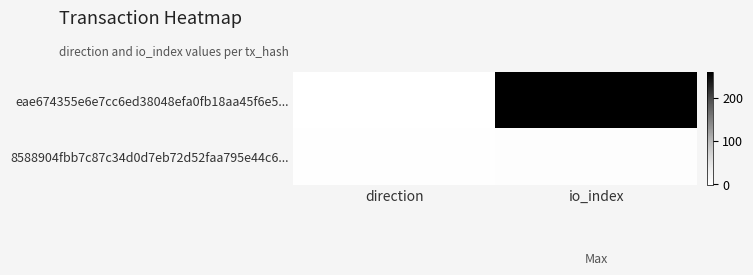

At how many categories does at least one series exceed 150?

1